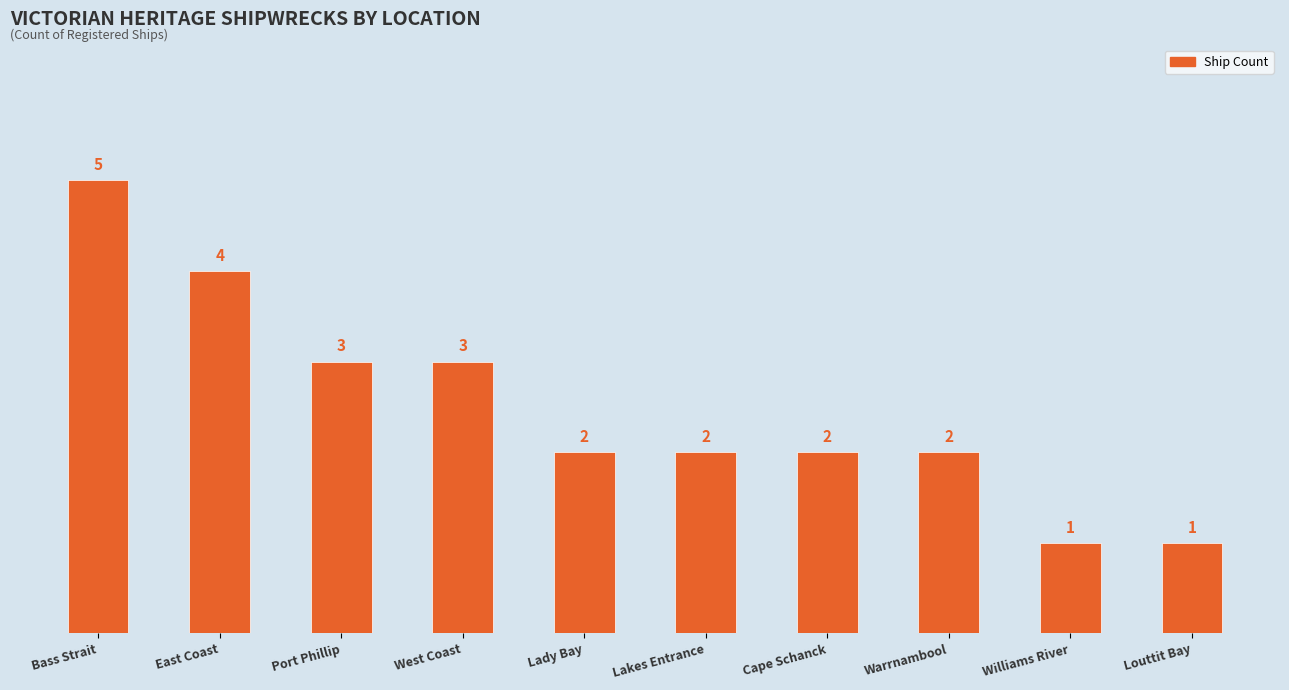

What is the sum of all values?

25